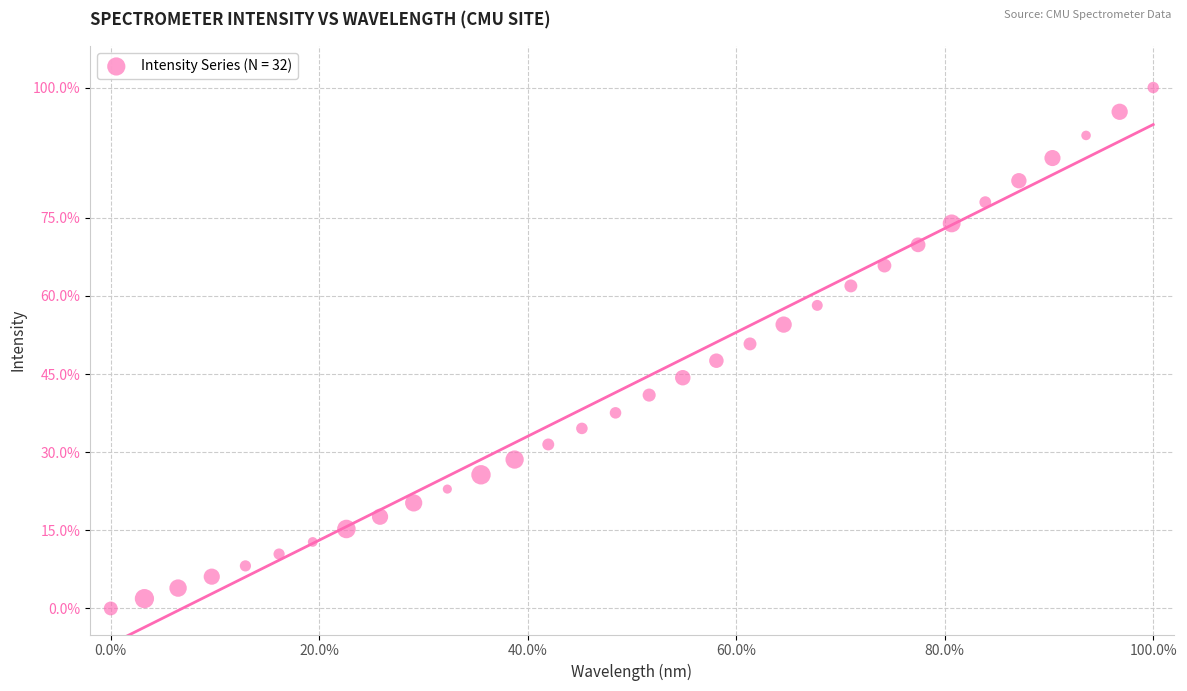

What is the range of X values (max minus min)?

100.0